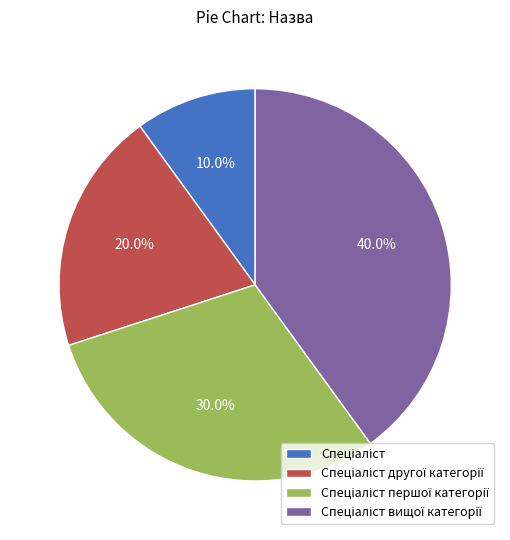

Is there any slice that represents more than half of the pie?

No